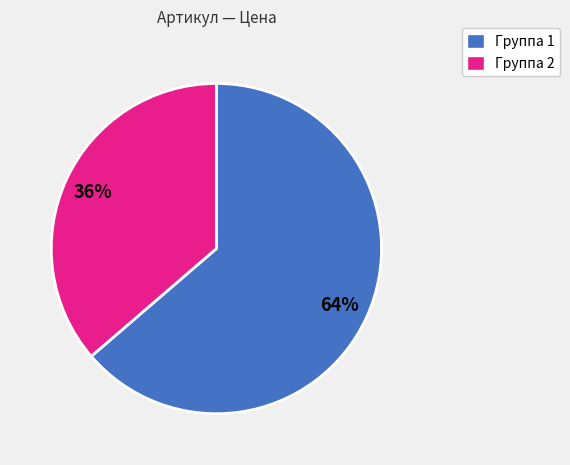

Is there any slice that represents more than half of the pie?

Yes